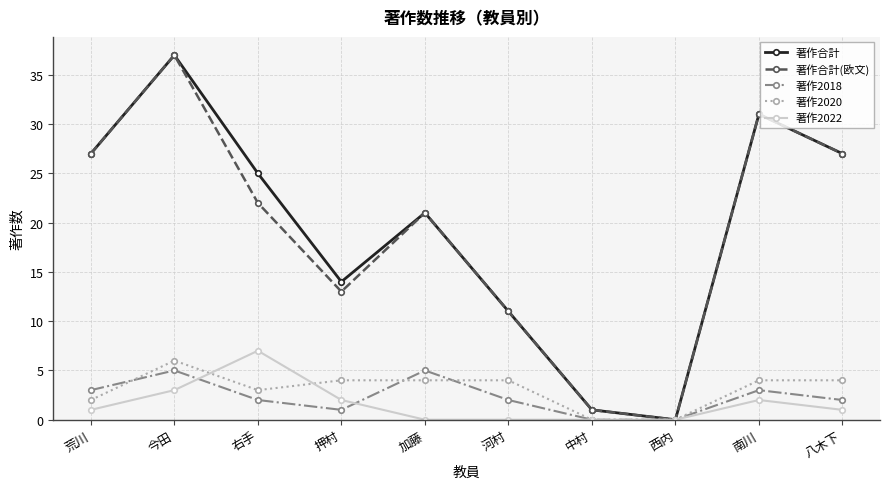

True or false: 著作2018 has more than 0 points higher than both neighbors.

True